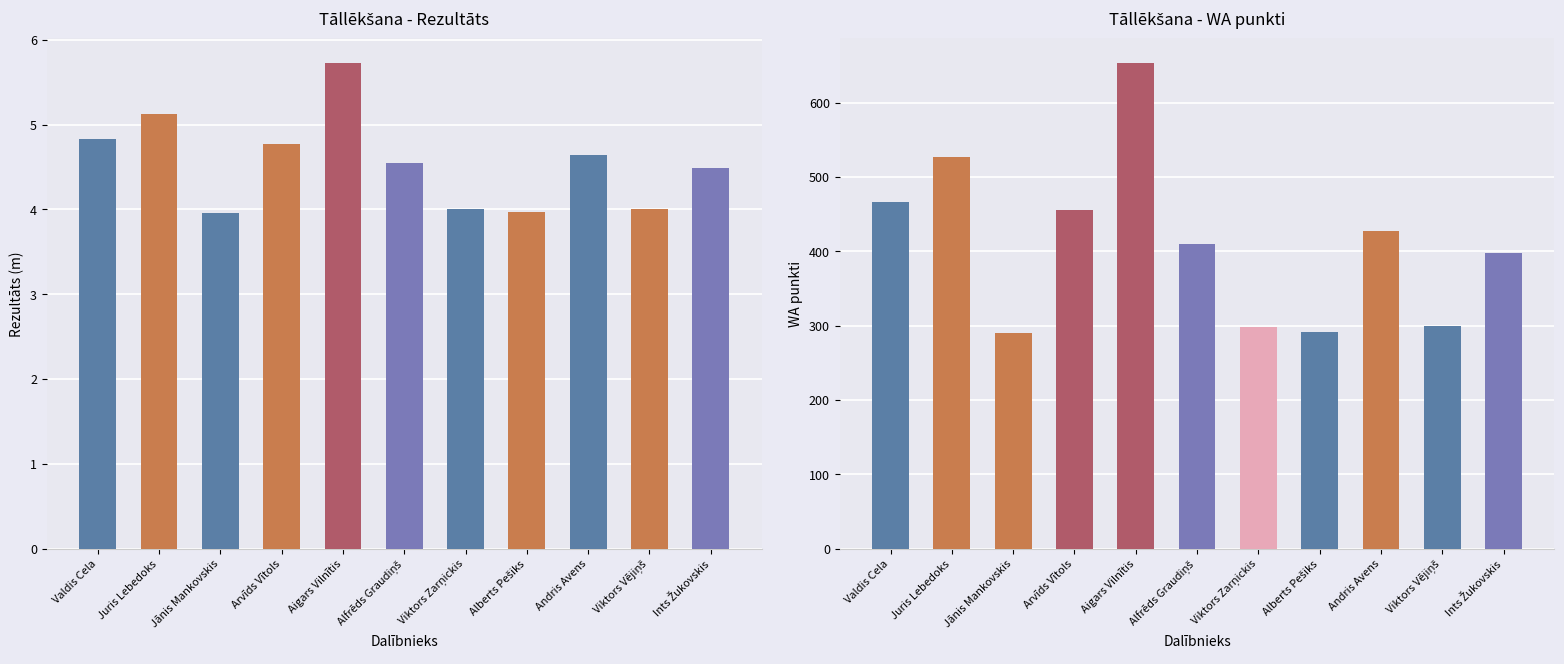

Where does the Rezultāts series first go above 4?

Valdis Cela